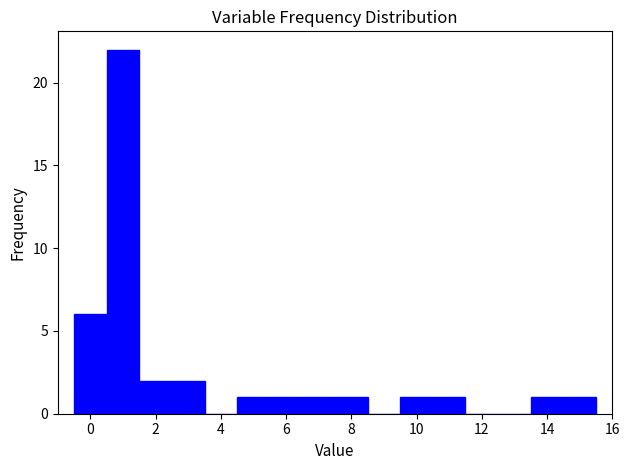

What is the height of the bar covering 14.5 to 15.5 on the x-axis? Neither the bar edges nor the heights are printed on the chart, so give them approximately, as read against the axes.

1